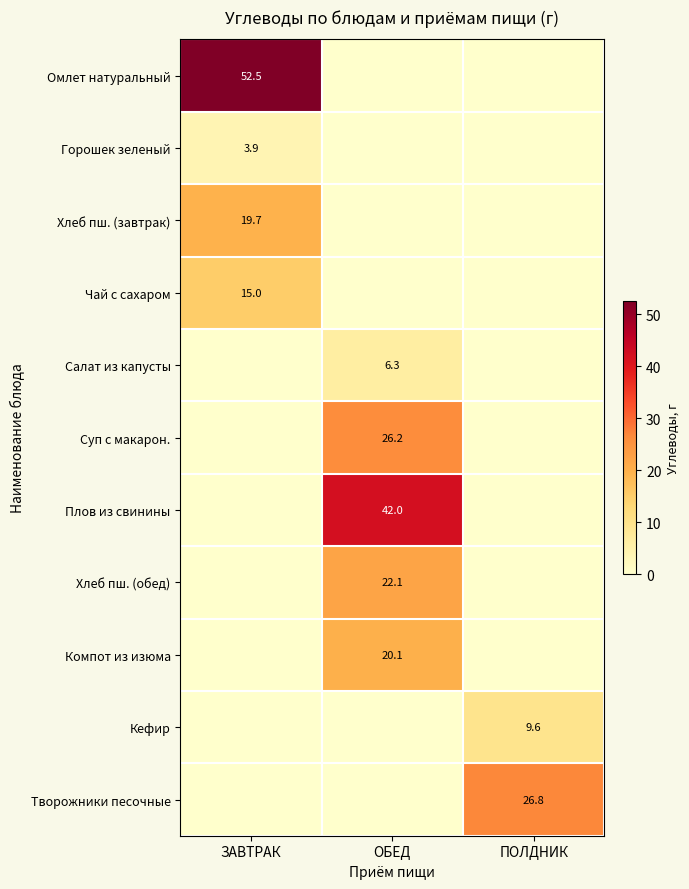

Is it true that Суп с макарон. equals 26.2 at ОБЕД?

True